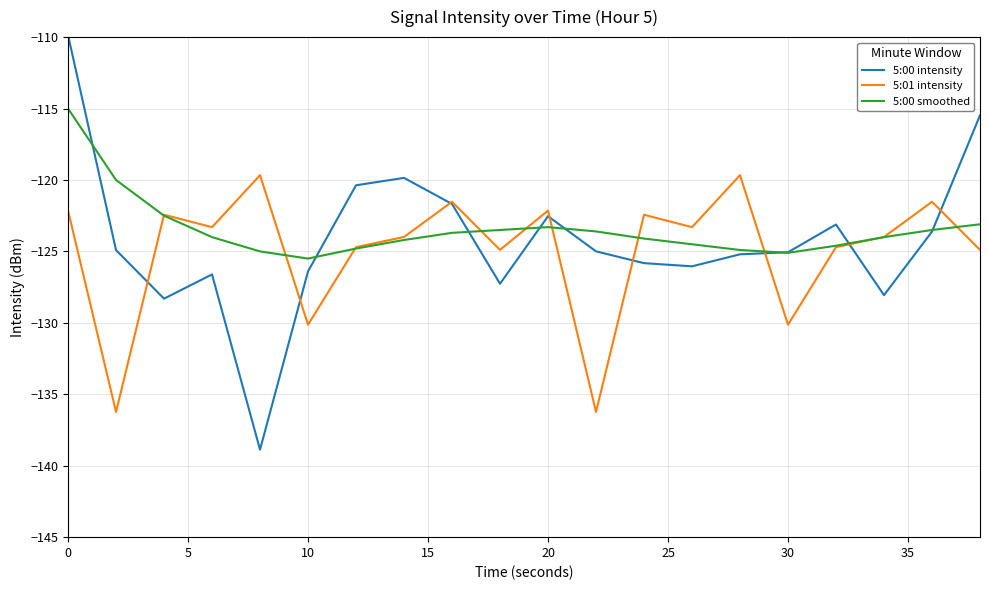

Which series has the largest range (max minus min)?

5:00 intensity